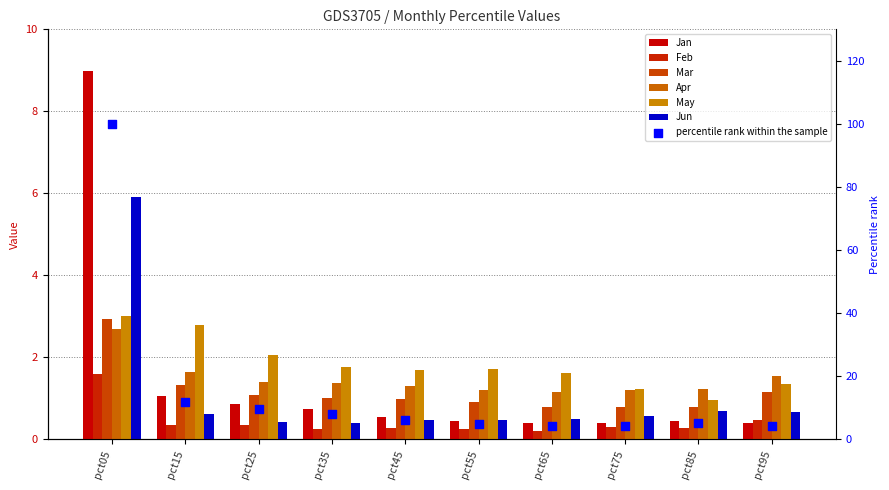

What are all the series names shown in the legend?

Jan, Feb, Mar, Apr, May, Jun